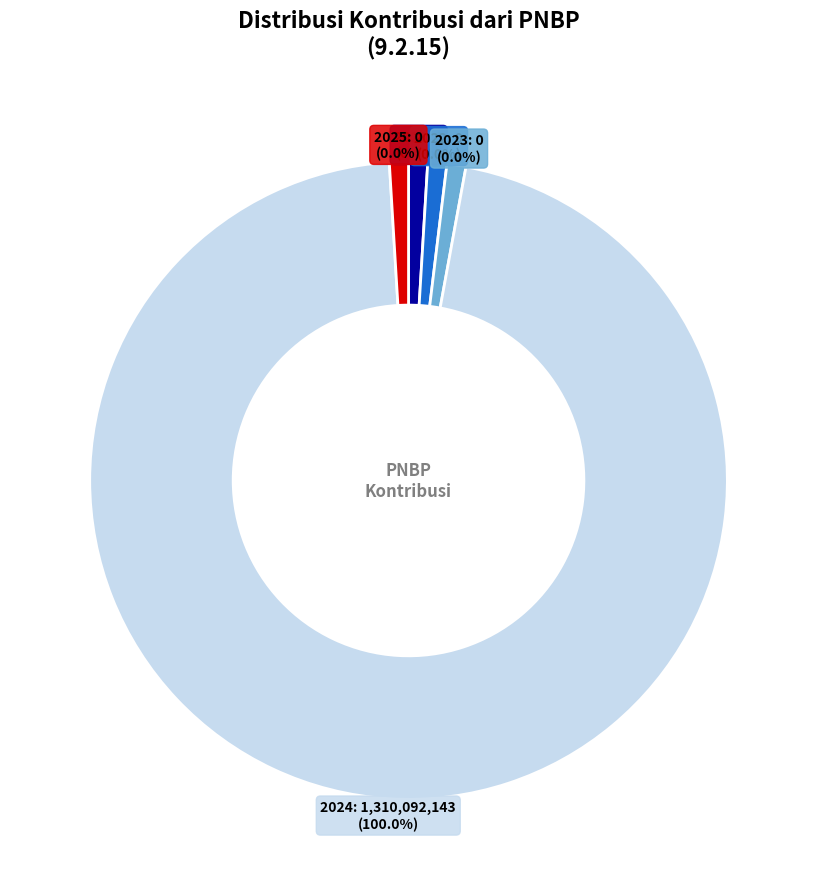

True or false: 2022 accounts for 8% of the total.

False